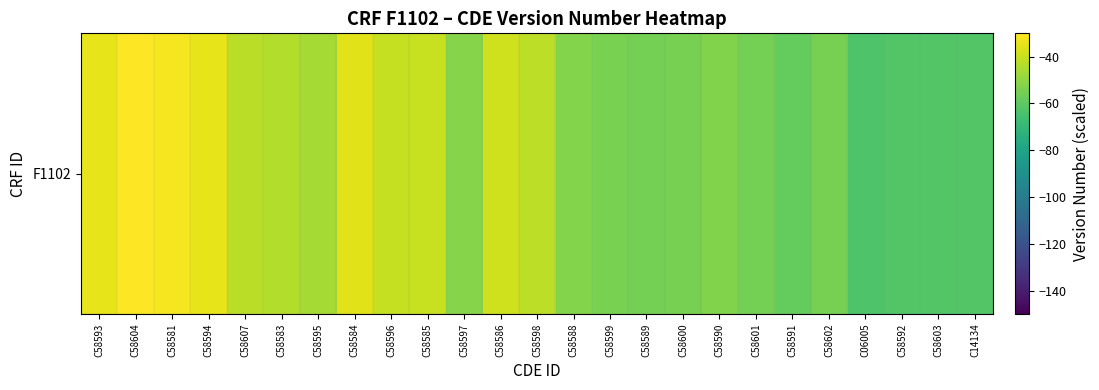

True or false: the data shows -13.0 at C58581.

False